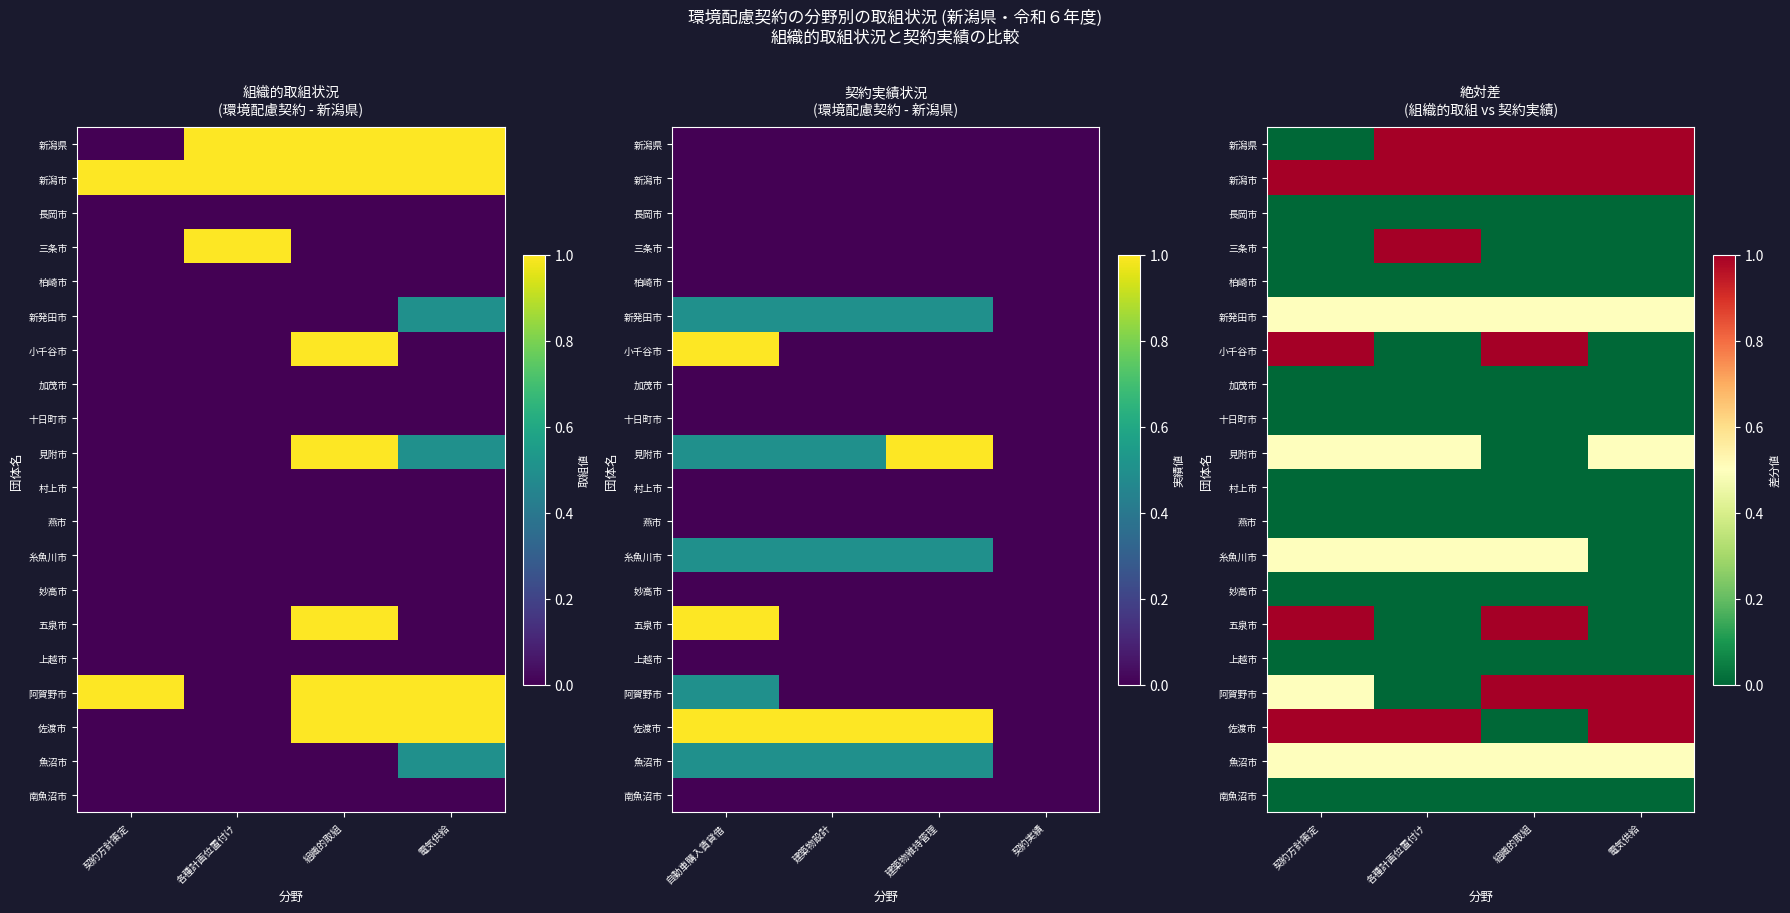

What is the sum of the 魚沼市 values at 契約方針策定 and 各種計画位置付け?

1.0